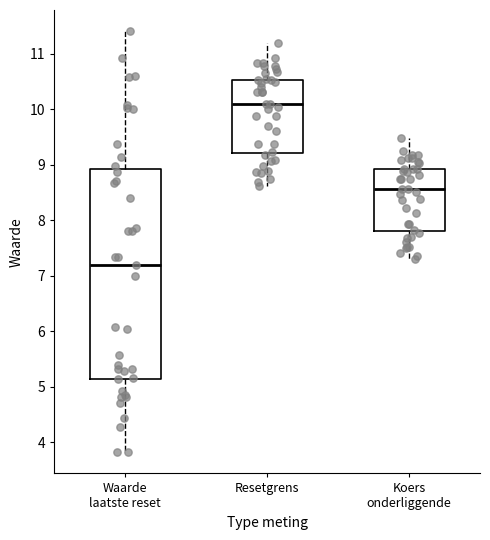

Which box's median line is the lowest?

Waarde laatste reset